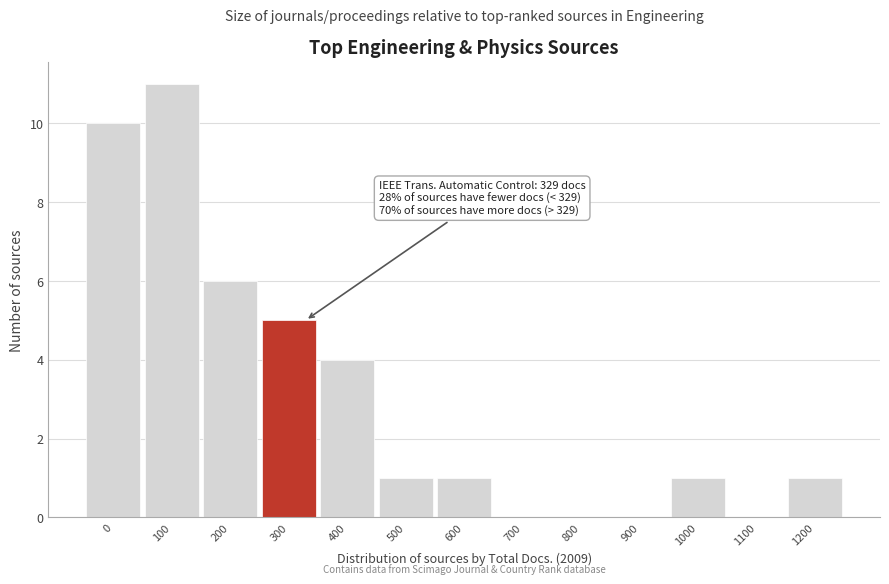

Reading left to right, what are all the values shown in this chart?

0=10	100=11	200=6	300=5	400=4	500=1	600=1	700=0	800=0	900=0	1000=1	1100=0	1200=1